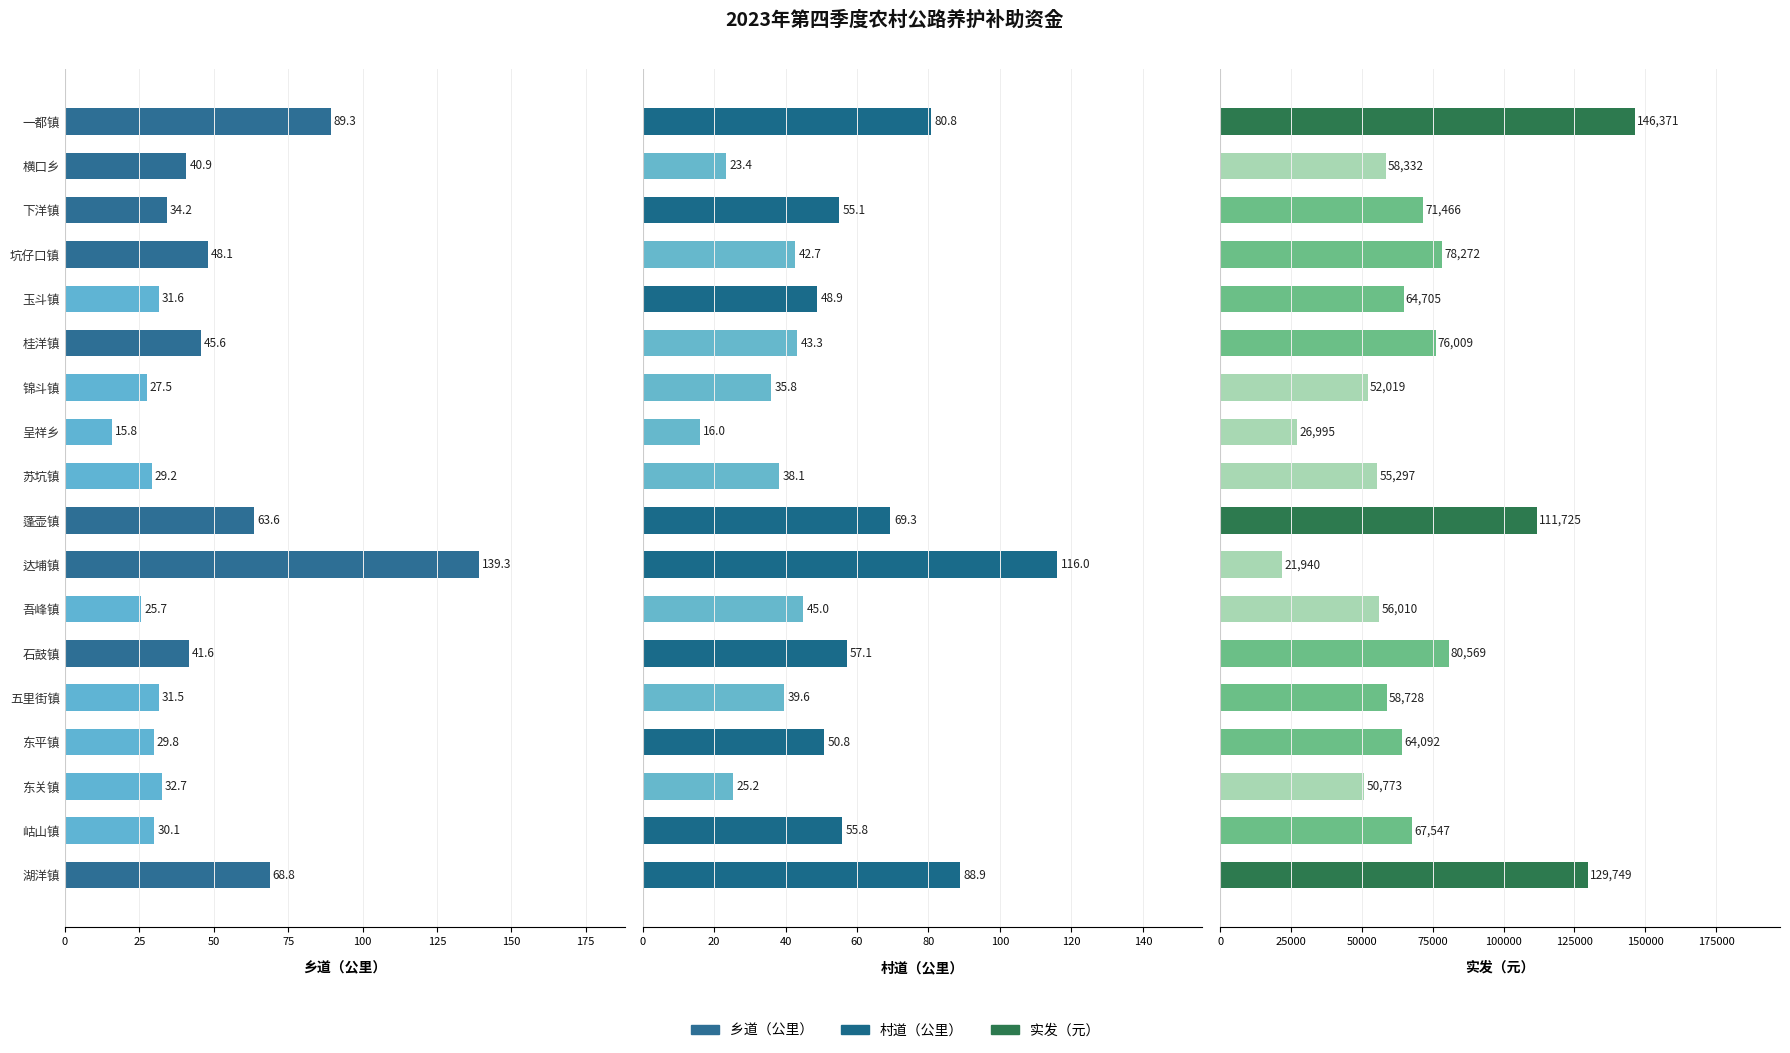

What is the minimum value for 村道（公里）?

16.0